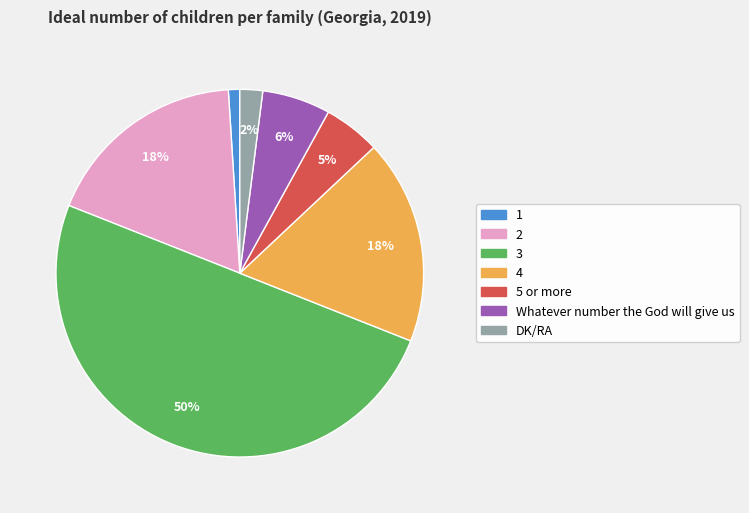

To the nearest percent, what is the difference between the 2 and 1 slice percentages?

17%